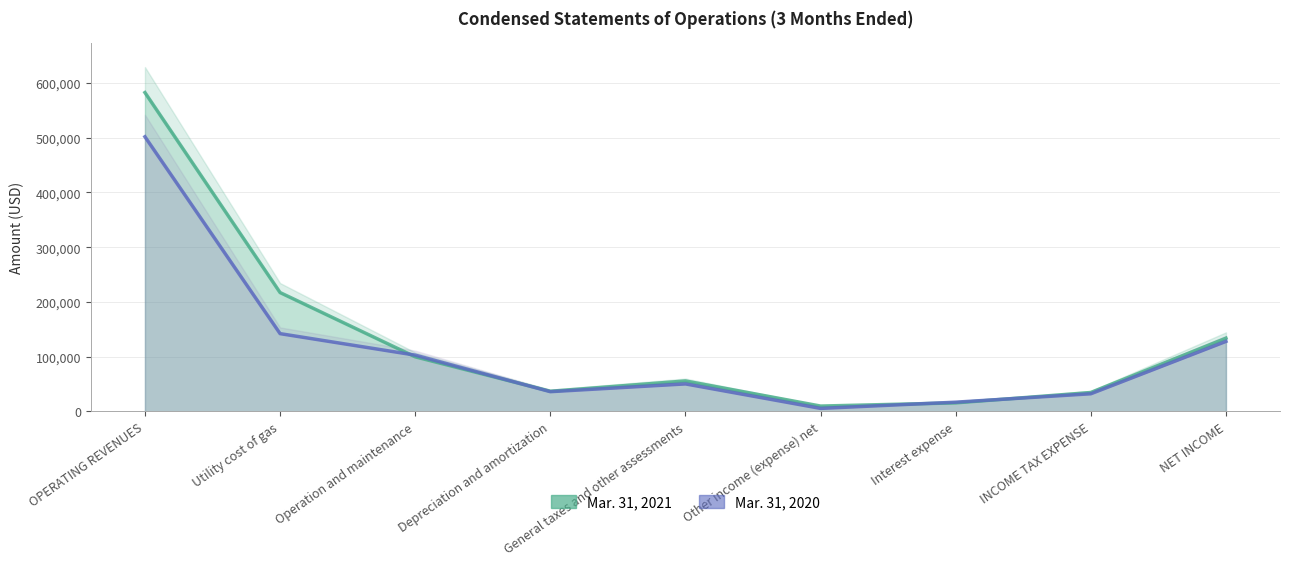

Reading left to right, list all the values displayed in this chart.

Mar. 31, 2021: OPERATING REVENUES=582496	Utility cost of gas=217005	Operation and maintenance=99583	Depreciation and amortization=36625	General taxes and other assessments=55435	Other income (expense) net=9583	Interest expense=15420	INCOME TAX EXPENSE=34397	NET INCOME=133614
Mar. 31, 2020: OPERATING REVENUES=501735	Utility cost of gas=141951	Operation and maintenance=102678	Depreciation and amortization=35870	General taxes and other assessments=50069	Other income (expense) net=5332	Interest expense=16694	INCOME TAX EXPENSE=32046	NET INCOME=127759